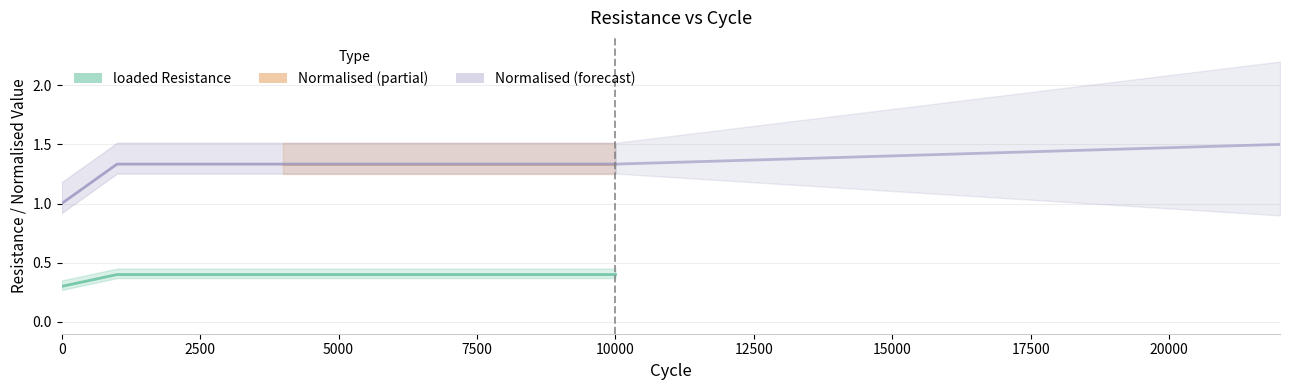

What is the label of the 8th point from the right?

7500